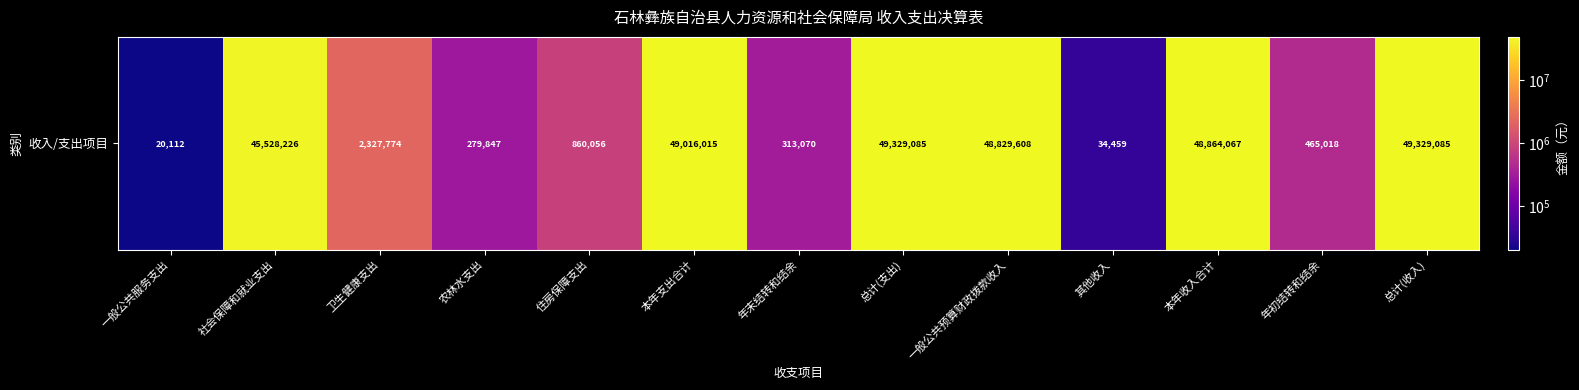

Count the number of categories in the chart.

13